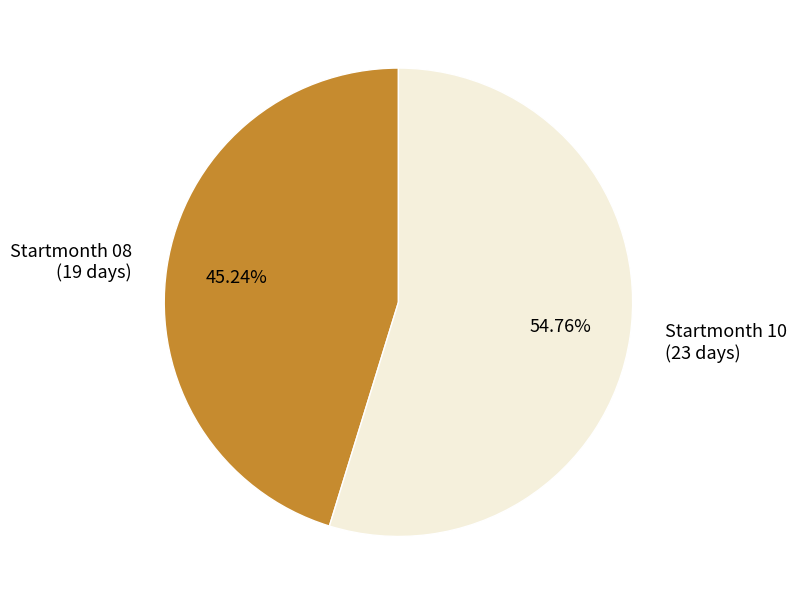

Is there a majority slice in this chart?

Yes